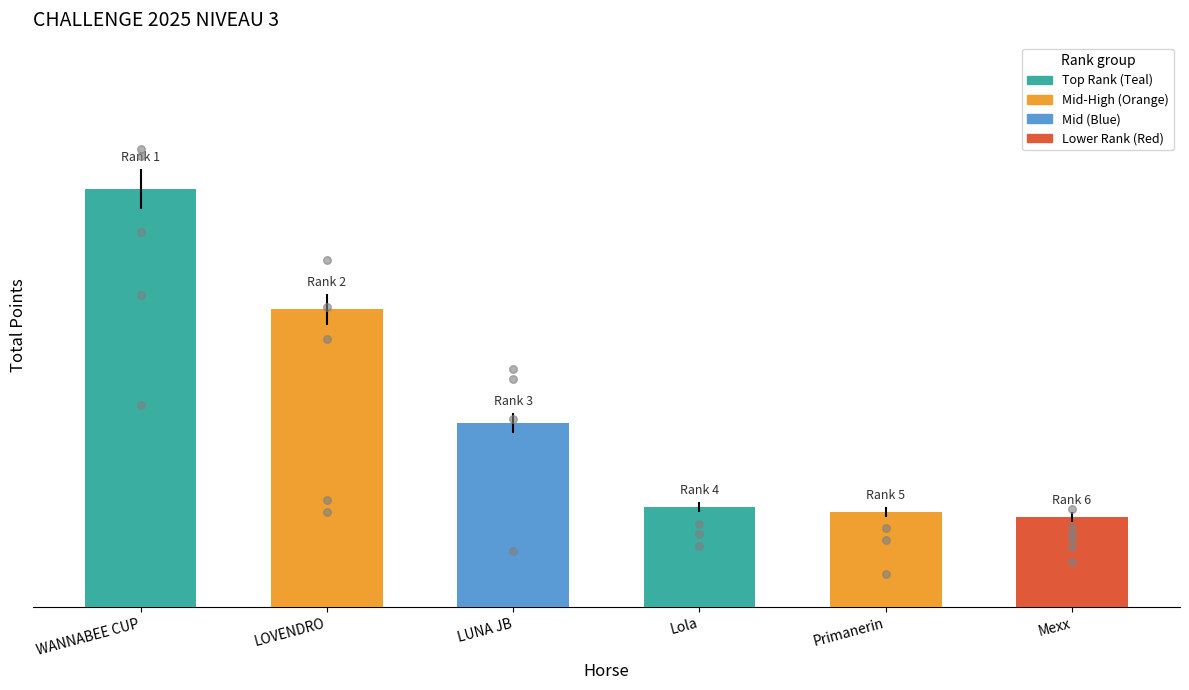

What is the change in value from LOVENDRO to LUNA JB?

-112